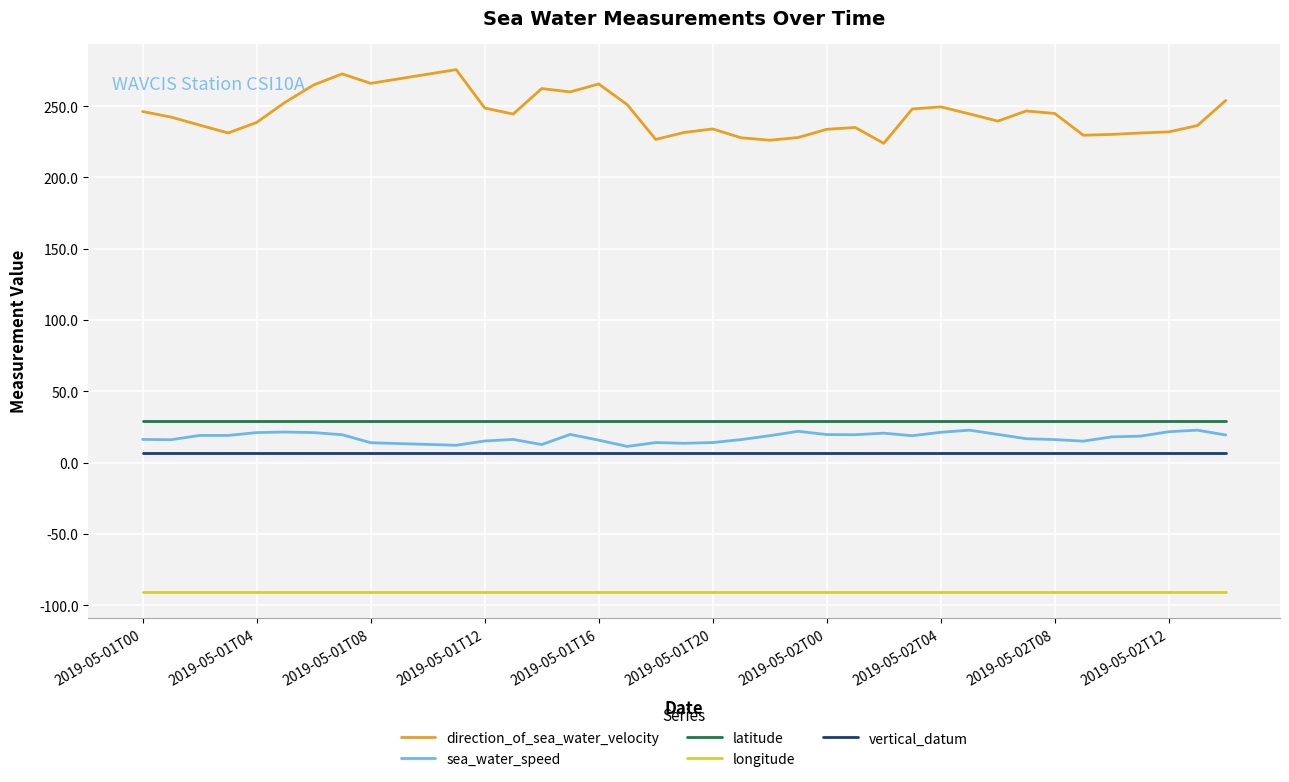

True or false: direction_of_sea_water_velocity and vertical_datum intersect in this chart.

False